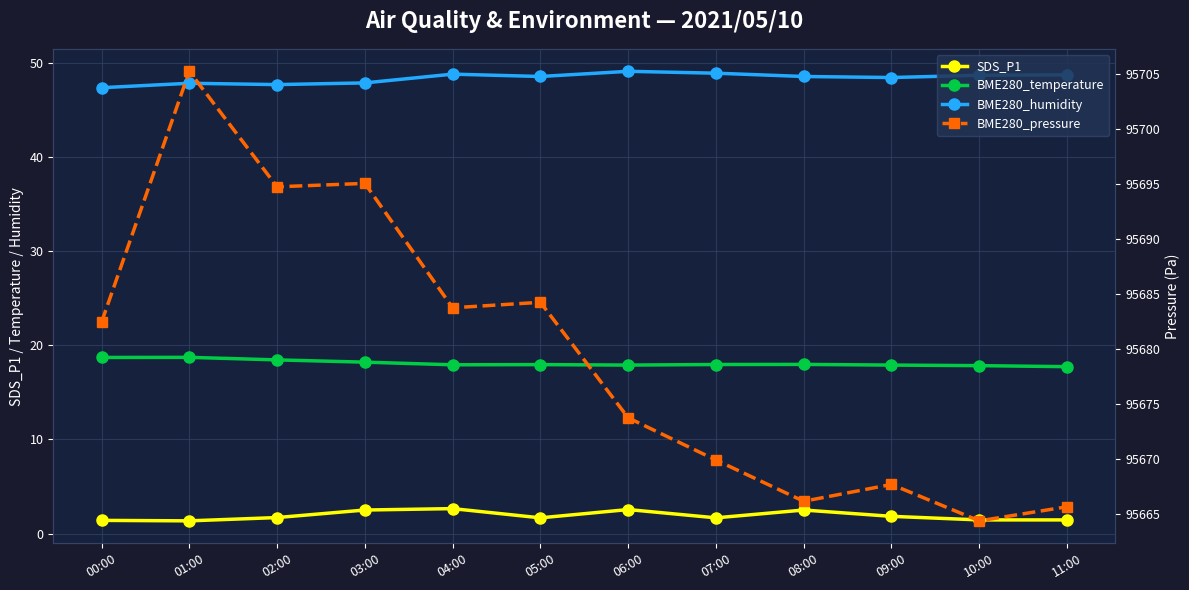

Rank the categories by BME280_pressure value from highest to lowest.

01:00, 03:00, 02:00, 05:00, 04:00, 00:00, 06:00, 07:00, 09:00, 08:00, 11:00, 10:00